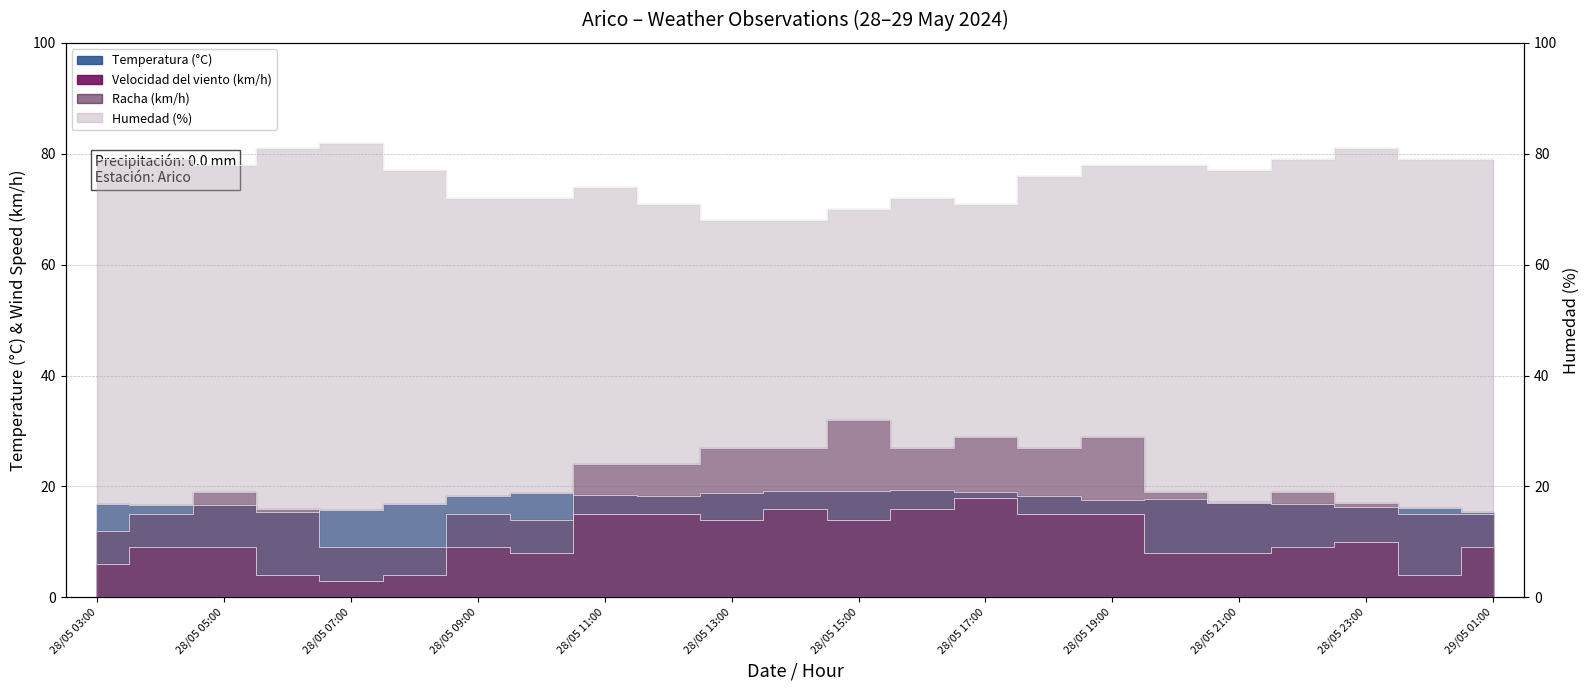

Where is the first local maximum for Humedad (%)?

28/05 07:00